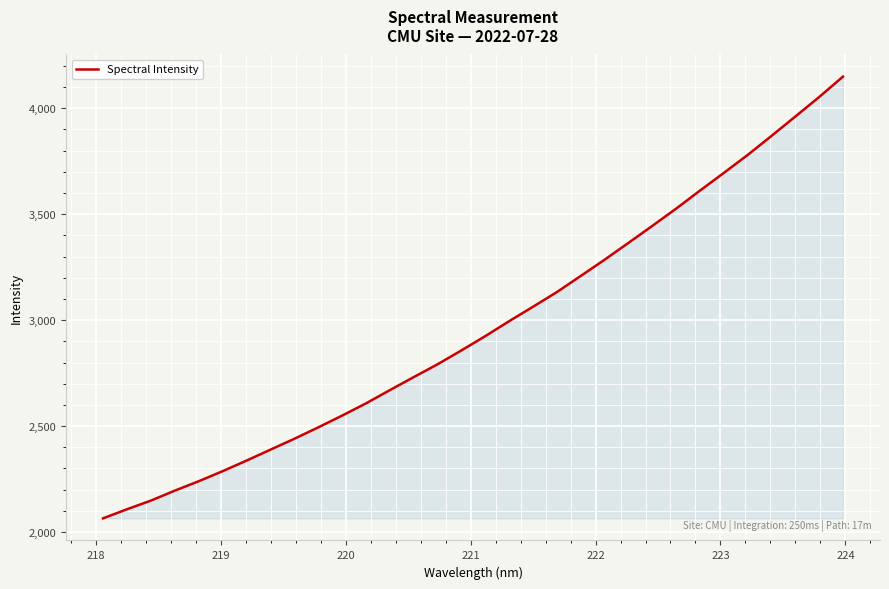

How many distinct data groups are displayed?

1